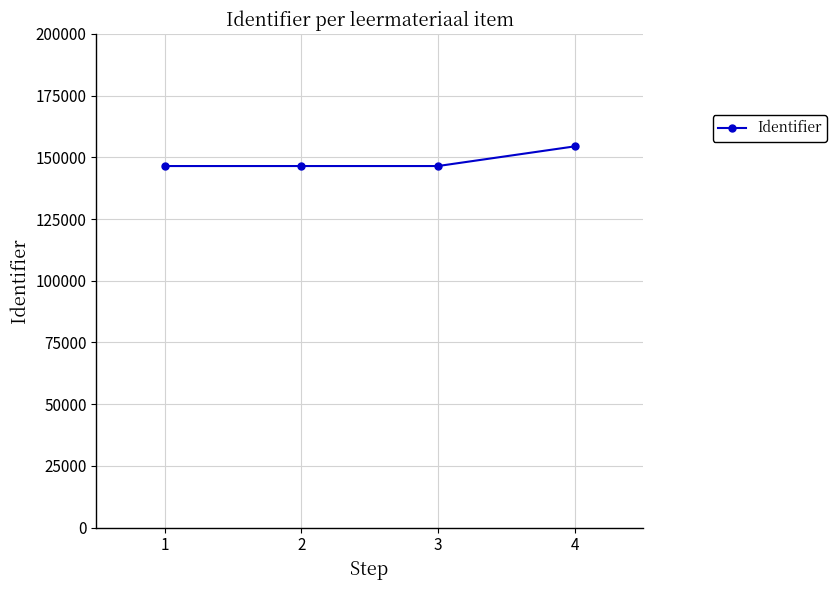

What is the greatest value displayed?

154446